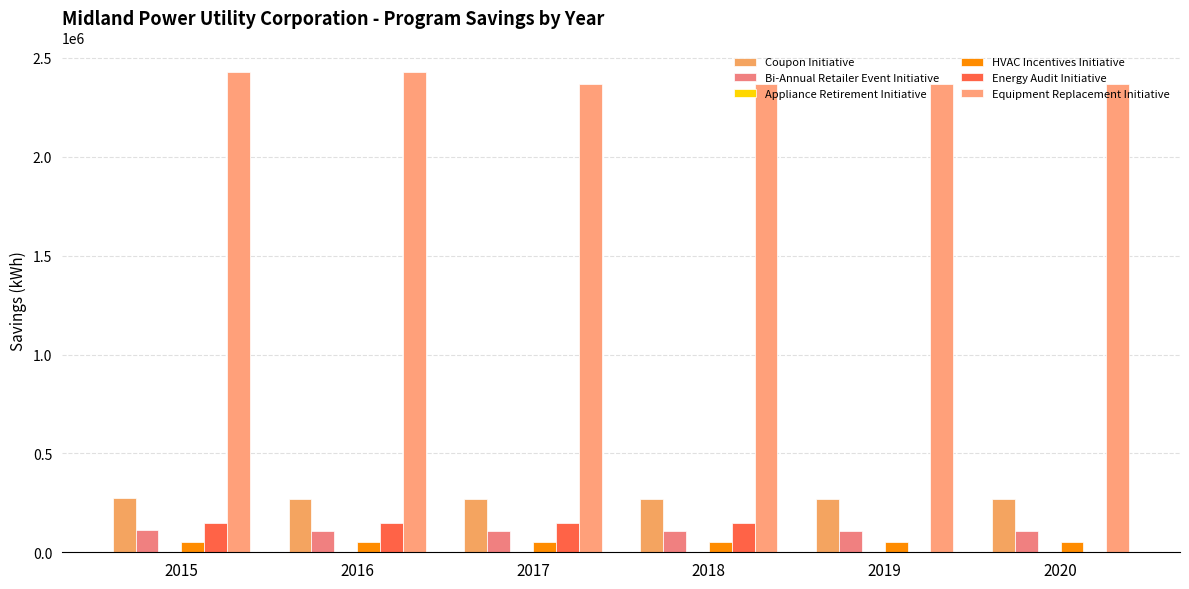

What is the difference between the highest and lowest values at 2019?

2365851